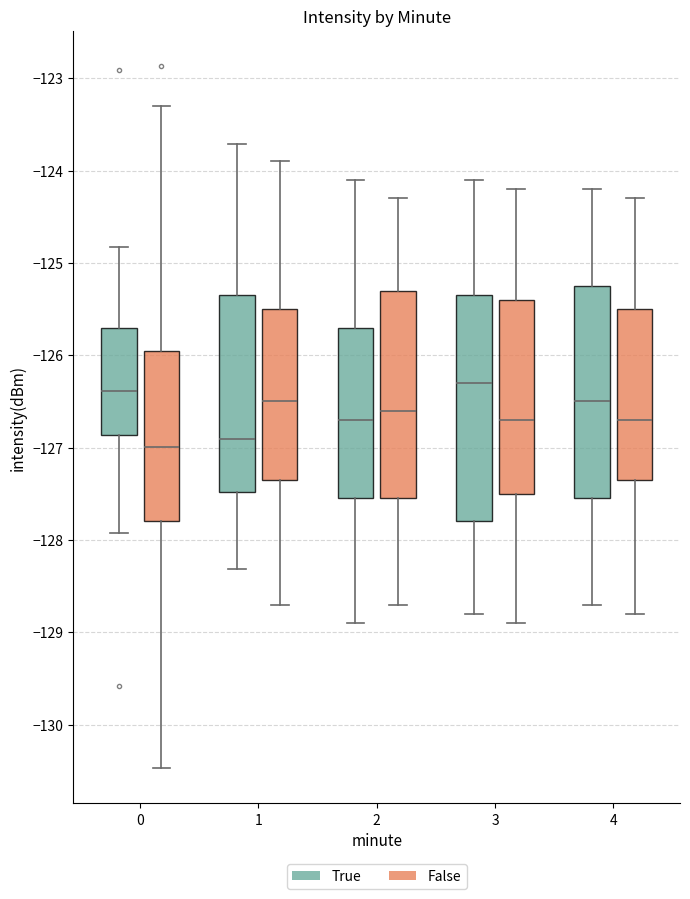

Which box is the tallest, from its lower edge to its upper edge?

3 (True)